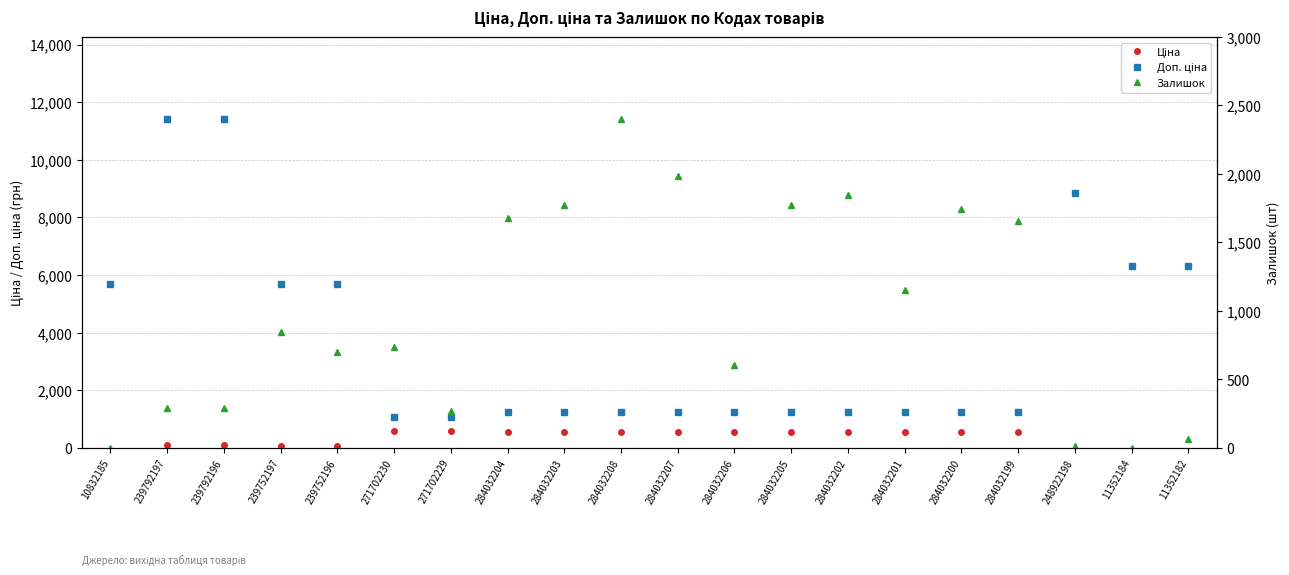

What is the difference between the maximum and minimum values in the Ціна series?

8799.6